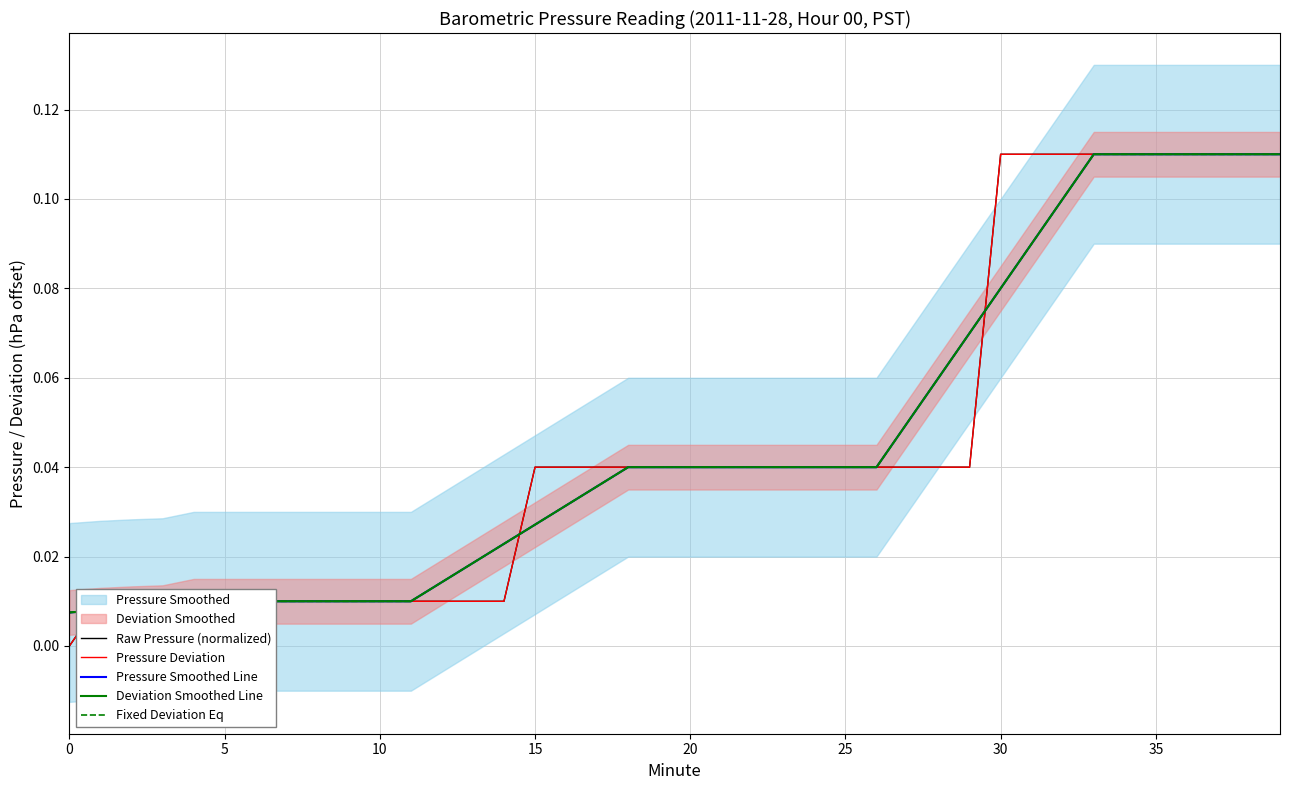

True or false: Fixed Deviation Eq has a value of 0.2 at 33.

False